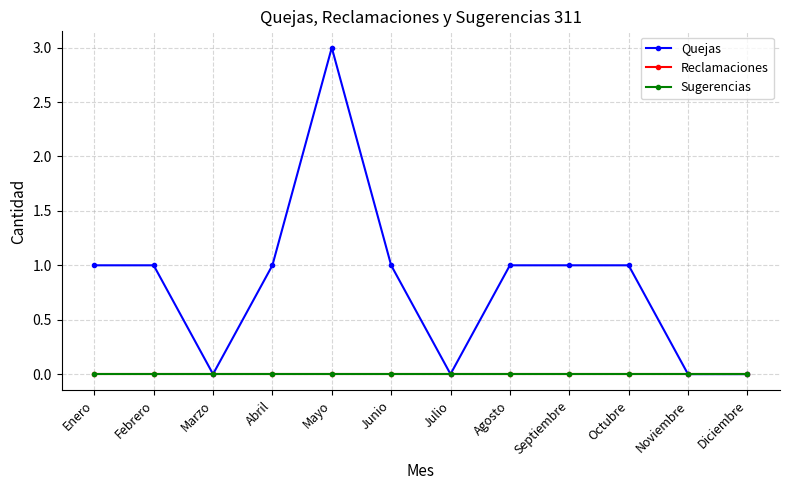

What is the maximum value shown in the chart?

3